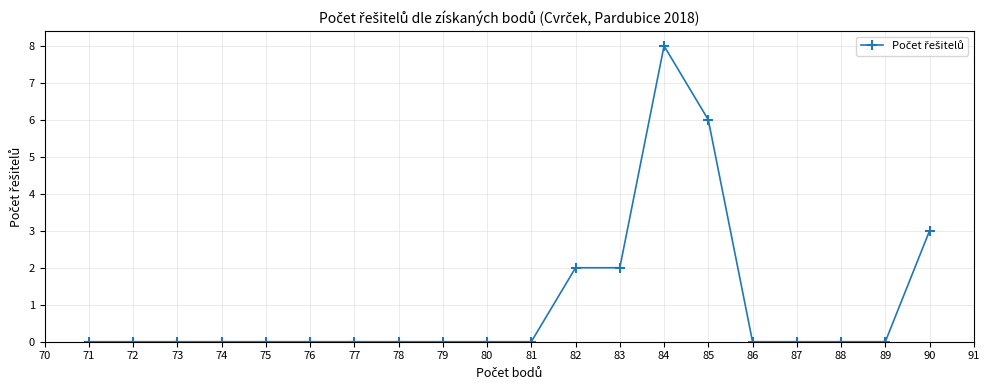

Which has a higher value, 73 or 83?

83